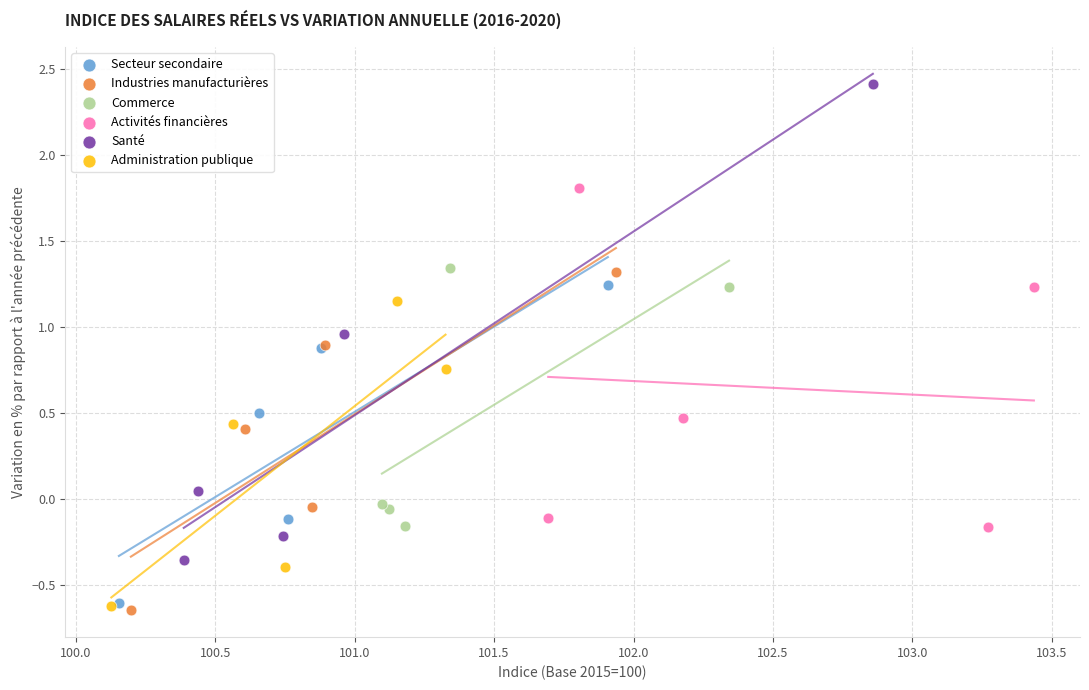

Which series reaches the maximum Y coordinate?

Santé